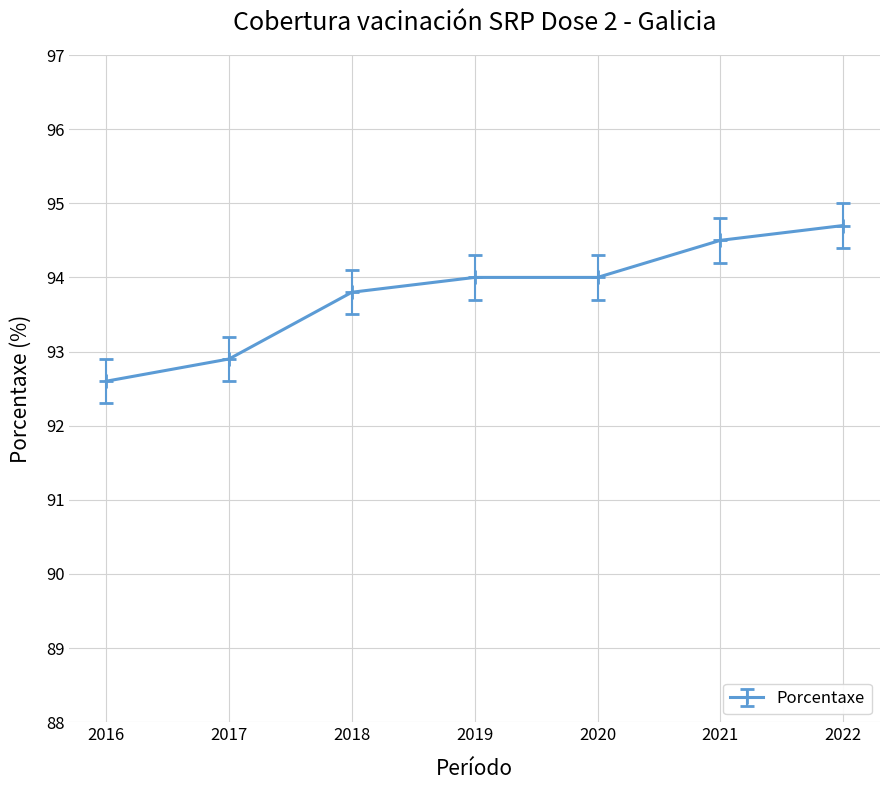

True or false: the data has more than 1 interior local peaks.

False